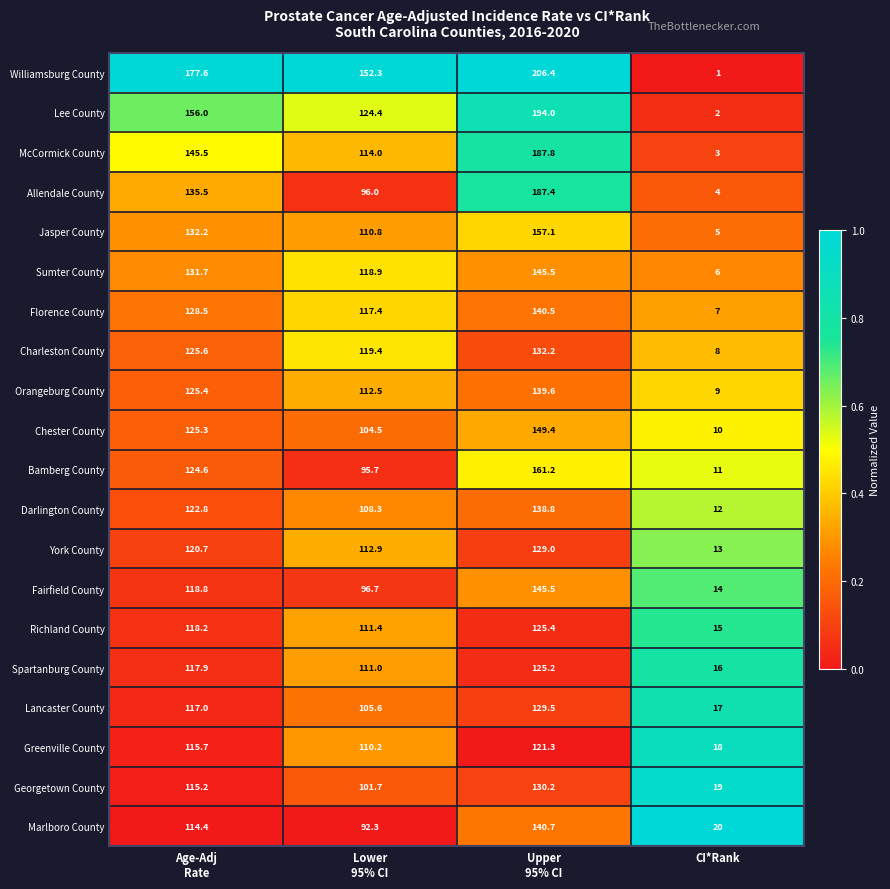

How many categories are shown in the chart?

4